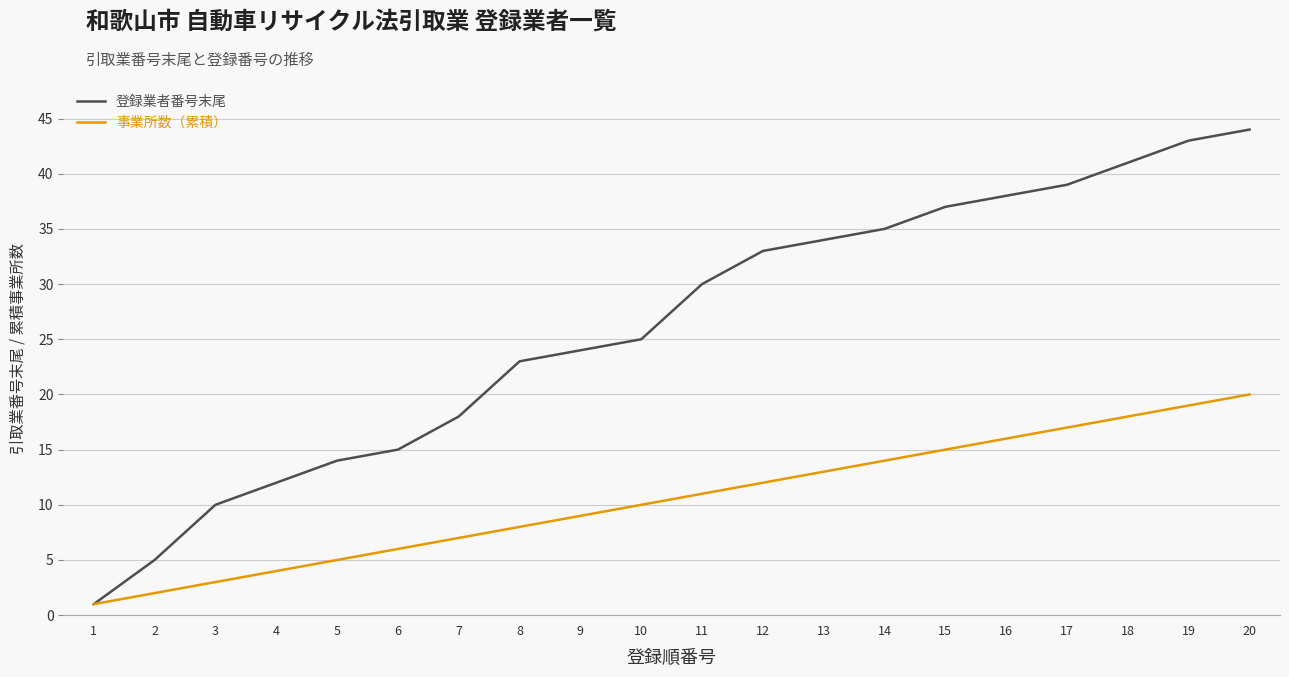

List the labels in order of 事業所数（累積） value, largest first.

20, 19, 18, 17, 16, 15, 14, 13, 12, 11, 10, 9, 8, 7, 6, 5, 4, 3, 2, 1